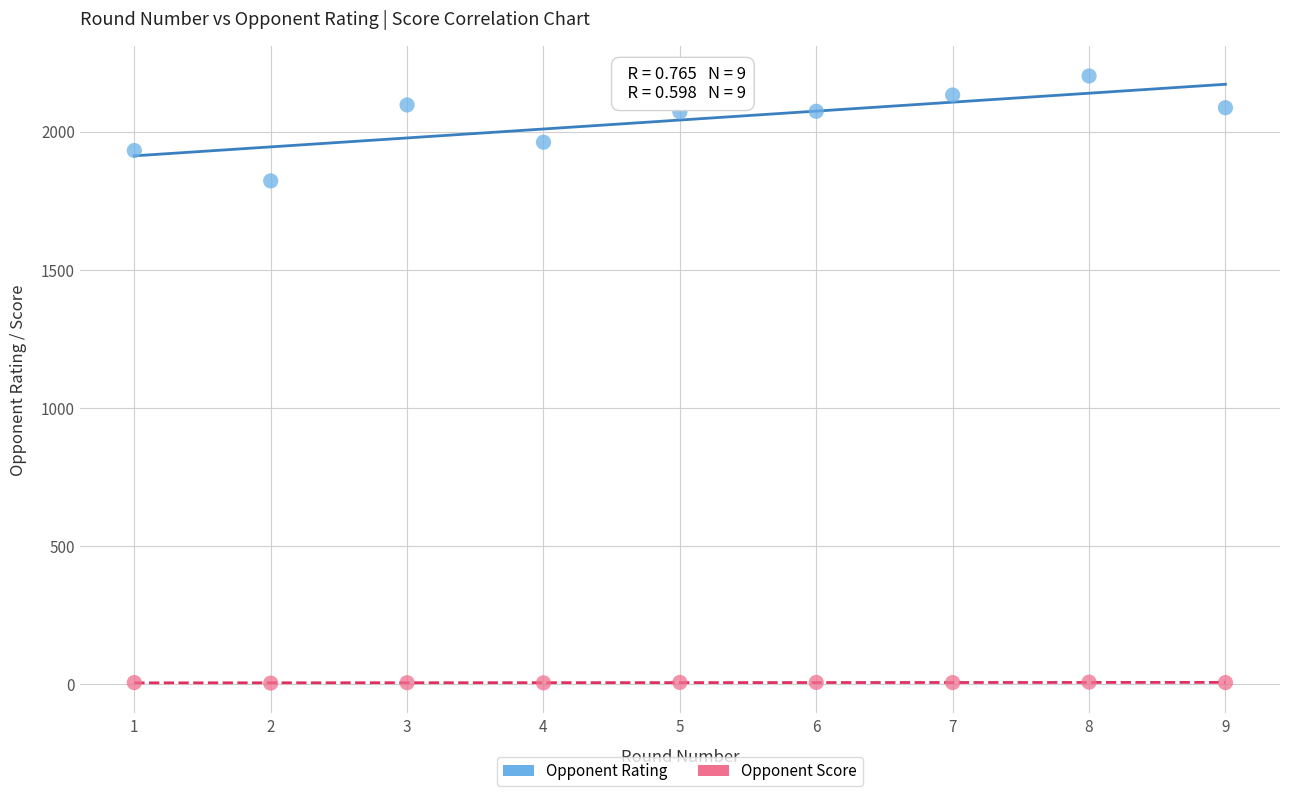

Which series has the widest spread of Y values?

Opponent Rating